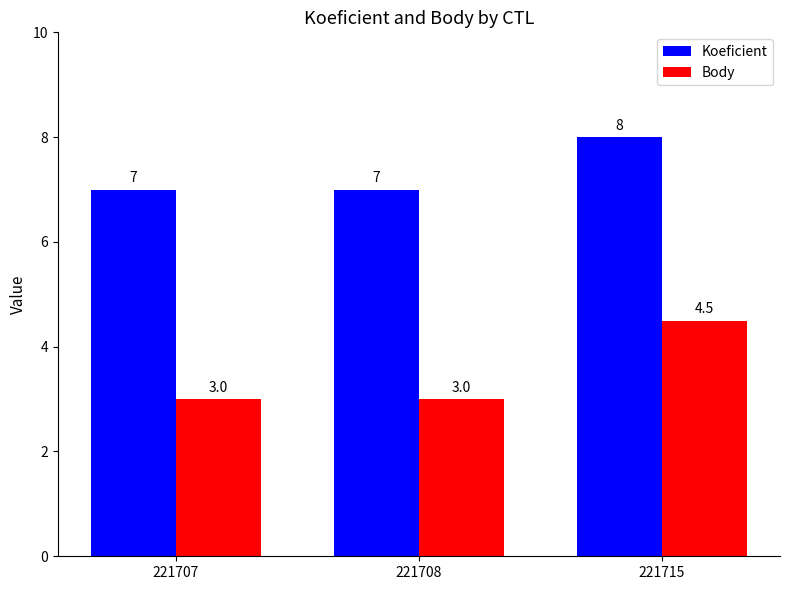

Read the Koeficient value at 221708.

7.0